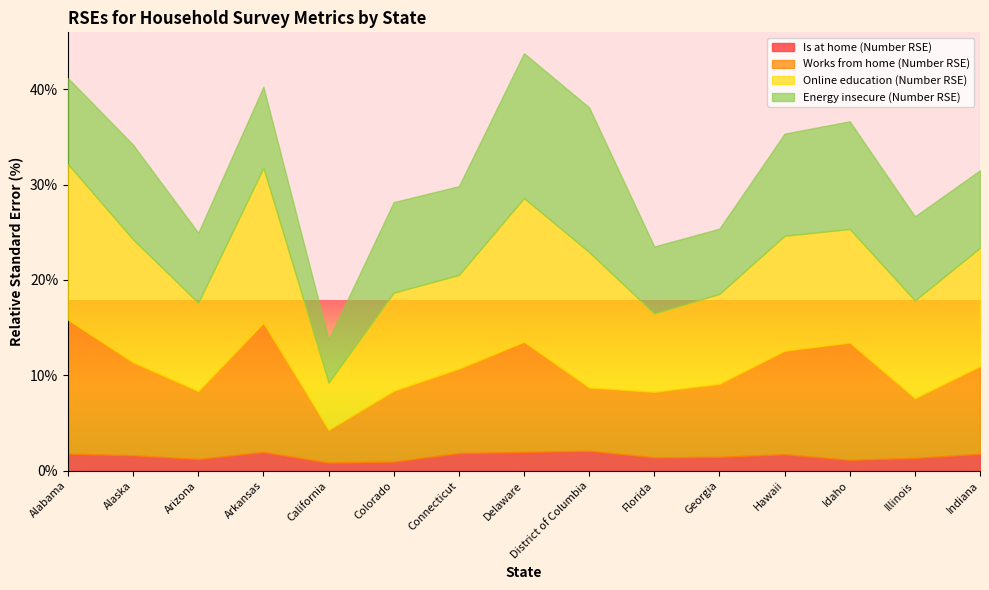

What value does the Is at home (Number RSE) series have at Delaware?

2.0